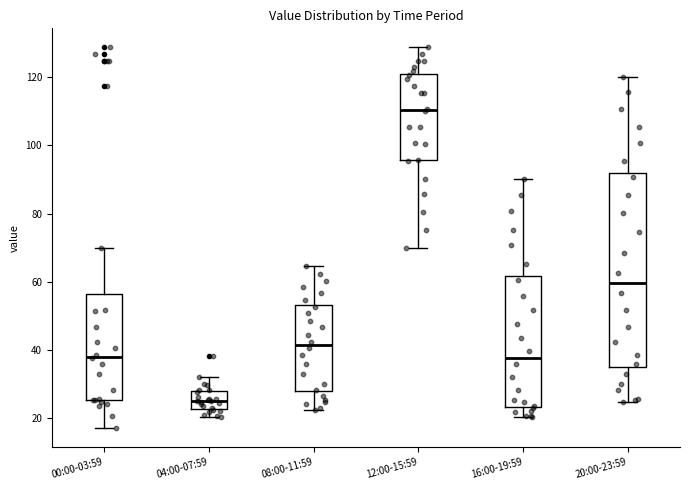

Which box has the lowest median line?

04:00-07:59